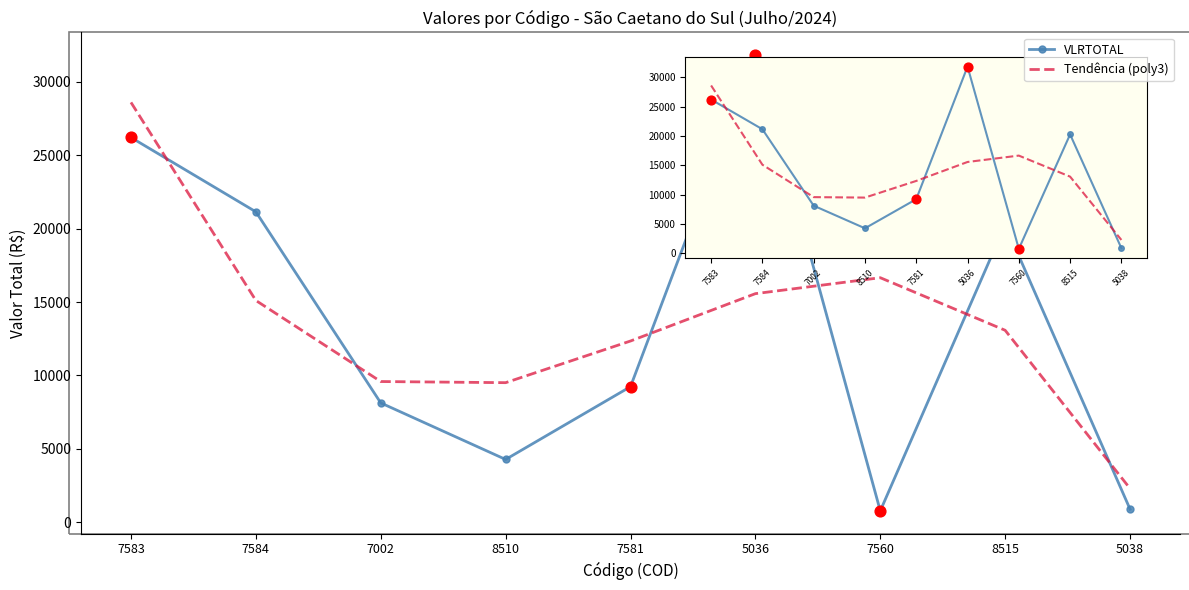

At how many categories does at least one series exceed 28296?

2